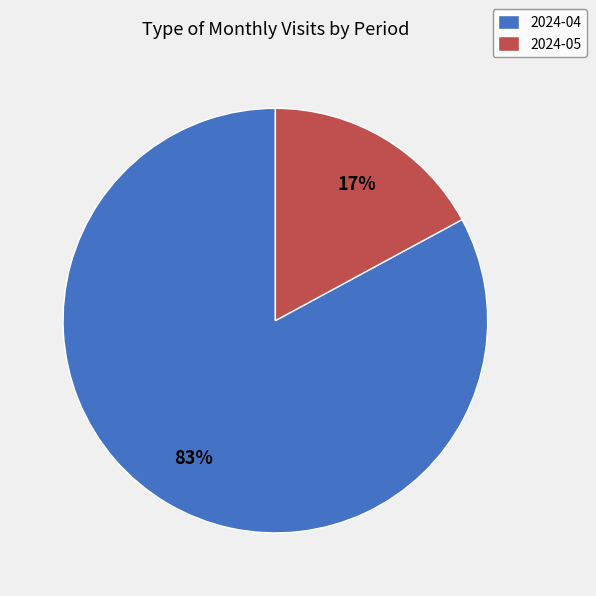

Between 2024-04 and 2024-05, which is larger?

2024-04